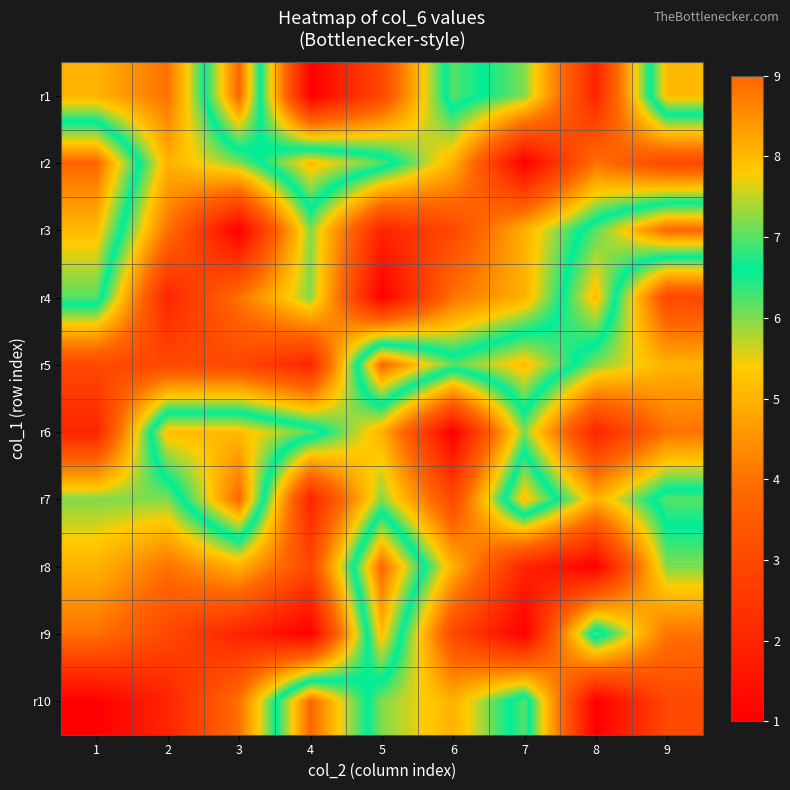

Which series has the largest total across all categories?

r7